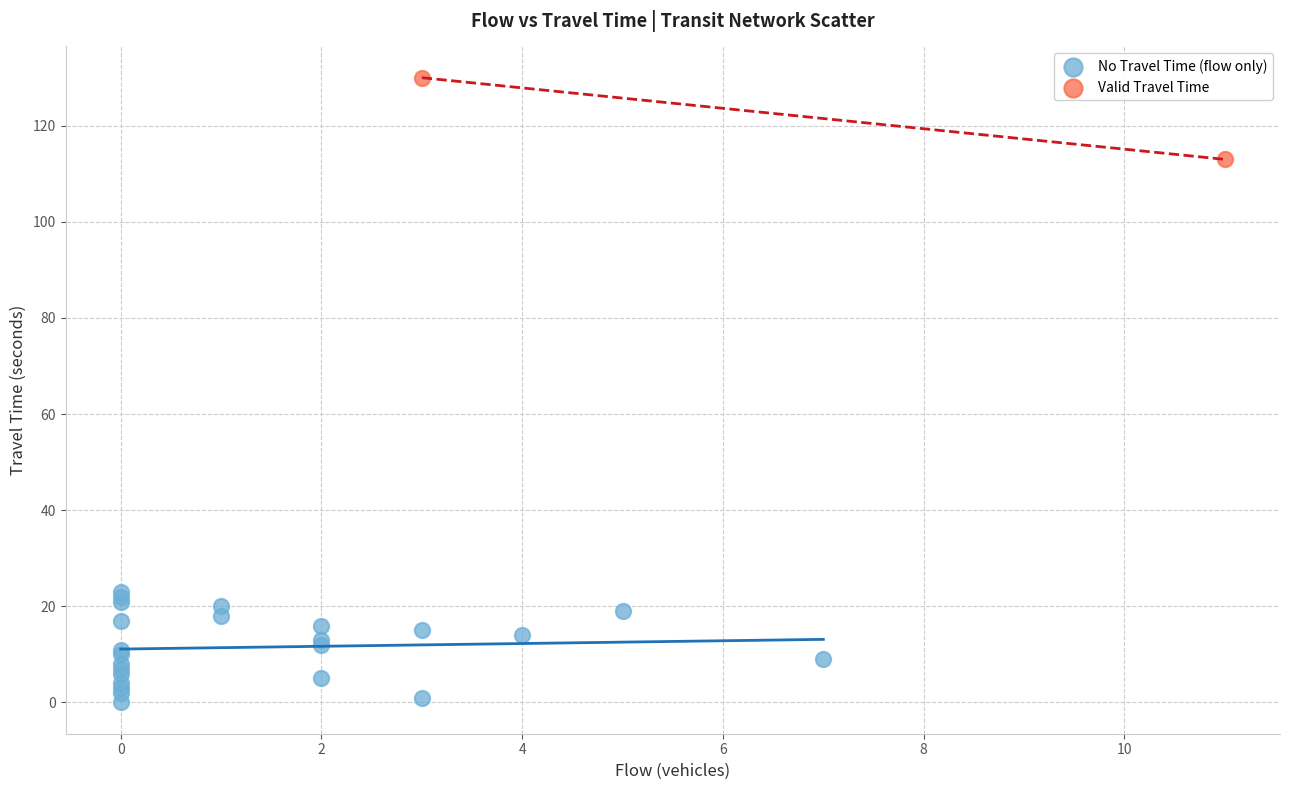

Which series contains the highest Y value?

Valid Travel Time